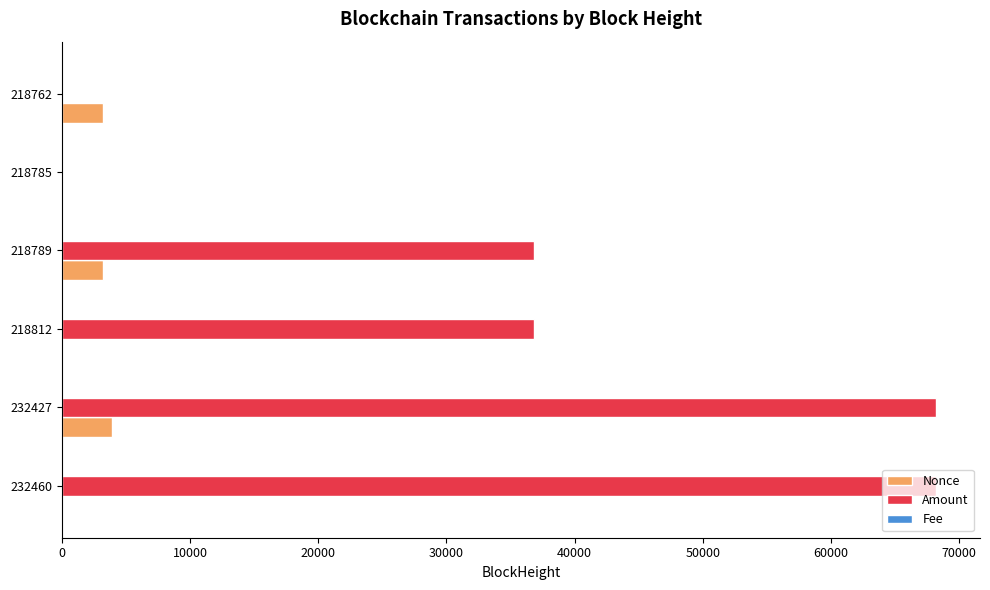

Where is Amount nearest to the value 34150?

218812